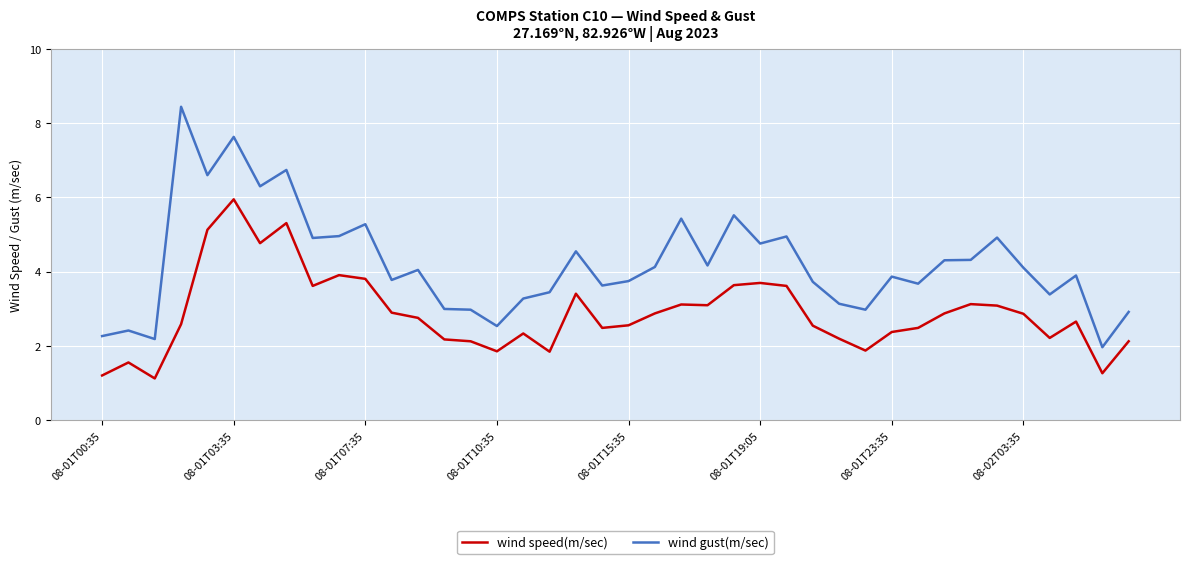

True or false: wind gust(m/sec) and wind speed(m/sec) intersect in this chart.

False